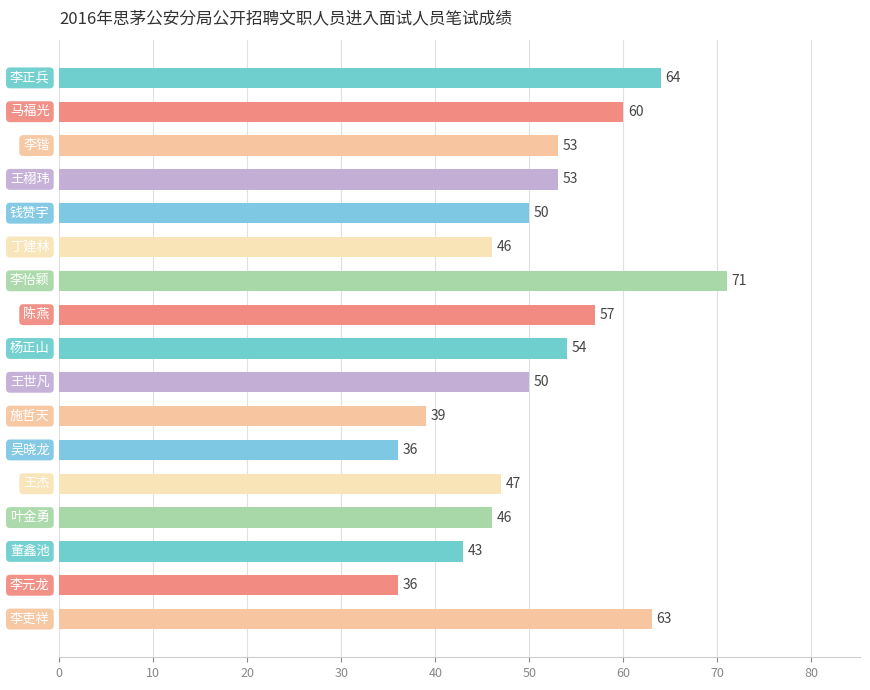

Reading top to bottom, extract all data points from this chart.

64	60	53	53	50	46	71	57	54	50	39	36	47	46	43	36	63